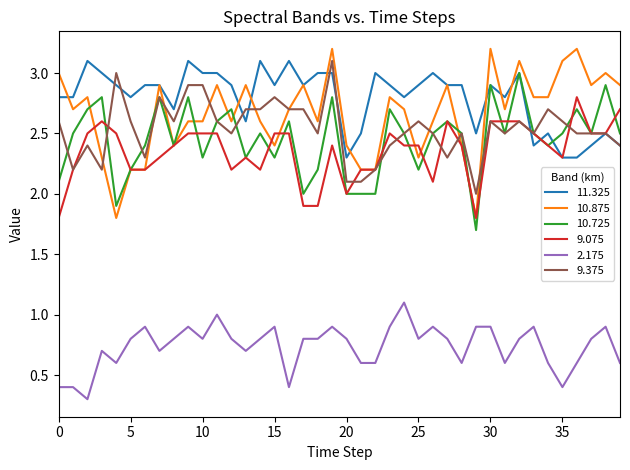

What is the maximum value for 9.375?

3.1